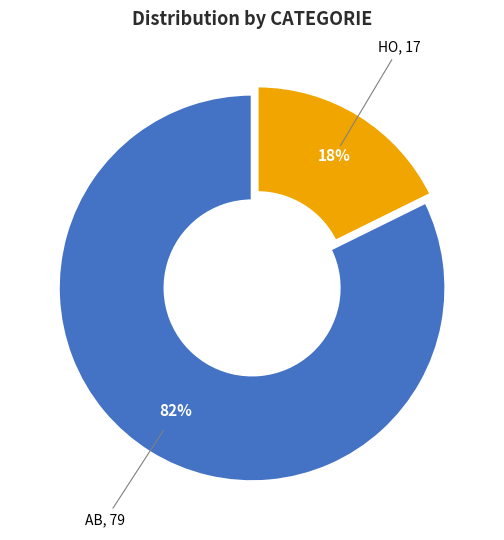

How many slices are in this pie chart?

2